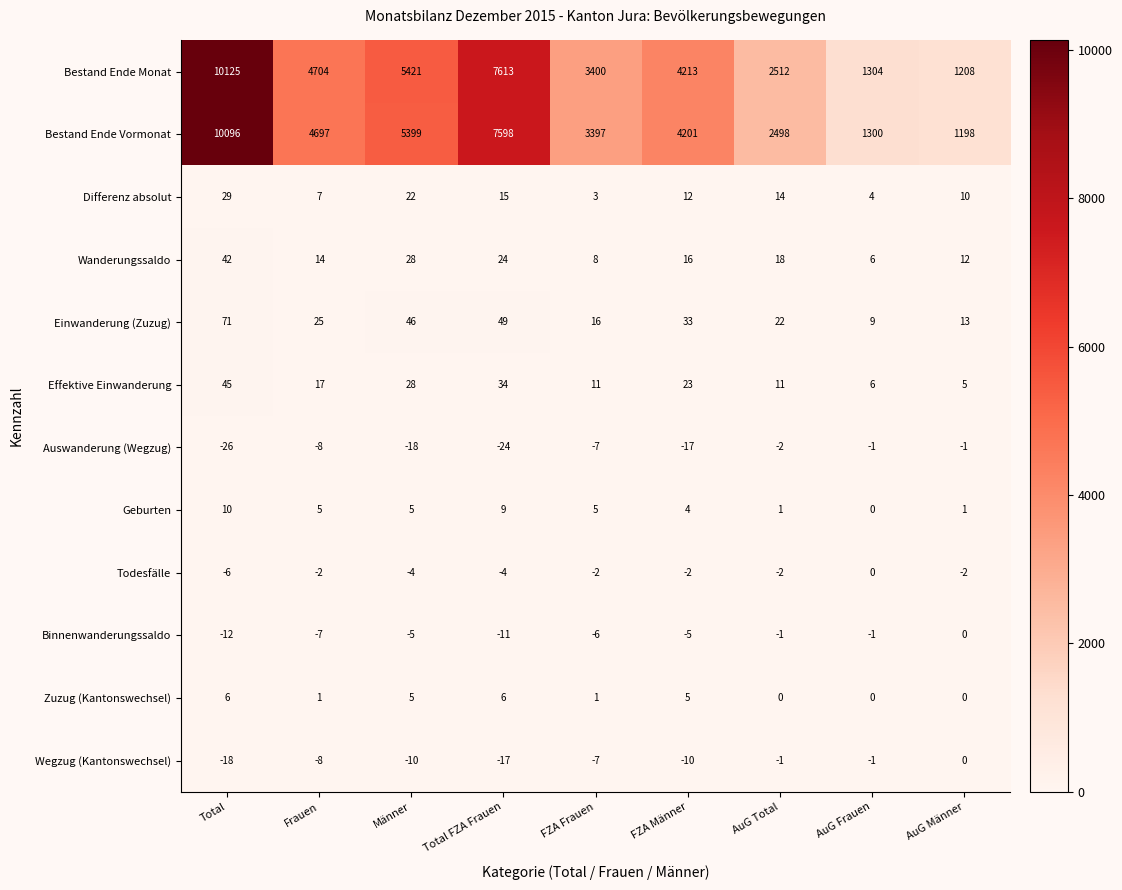

What is the sum of the Effektive Einwanderung values at AuG Frauen and Frauen?

23